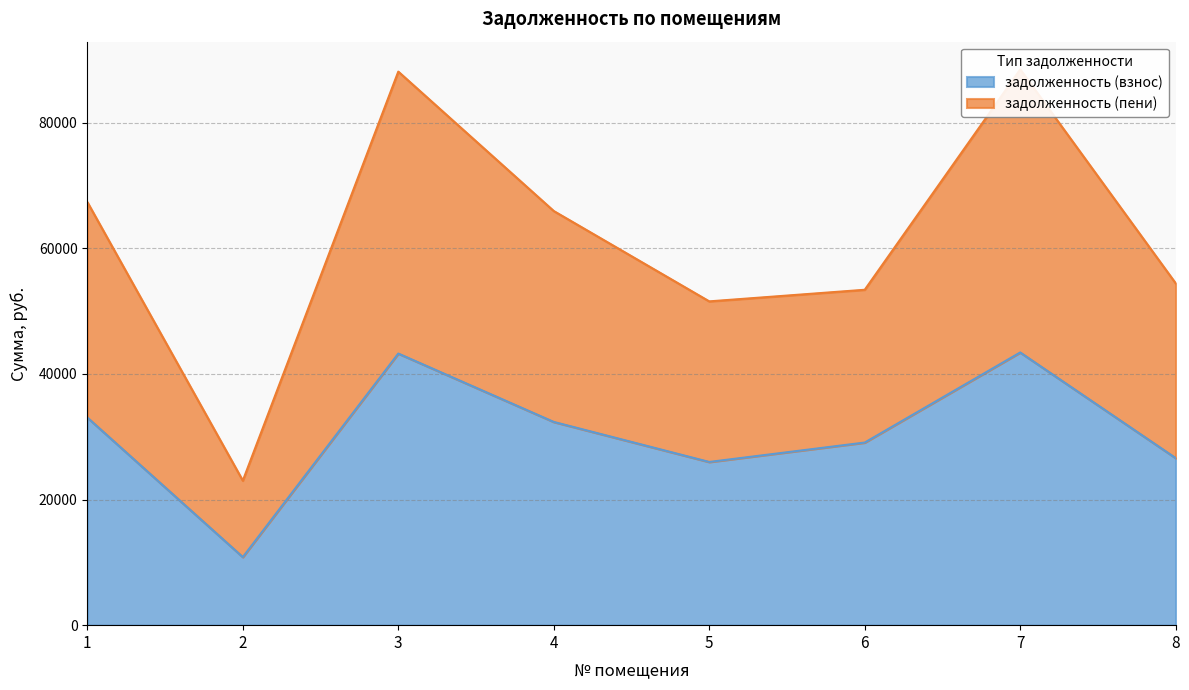

In задолженность (взнос), how many points are lower than both neighbors (excluding endpoints)?

2